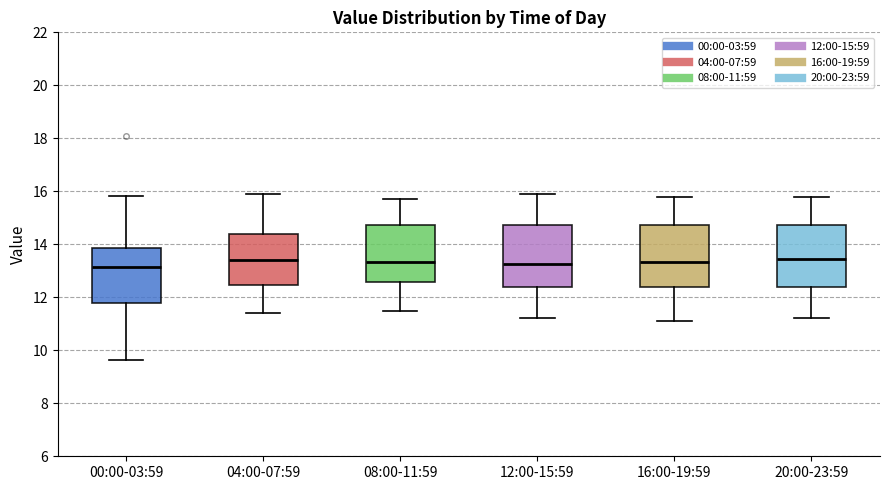

Where is the upper edge of the box for 08:00-11:59 on the y-axis? The values are not printed on the chart, so give them approximately, as read against the axis.

14.8